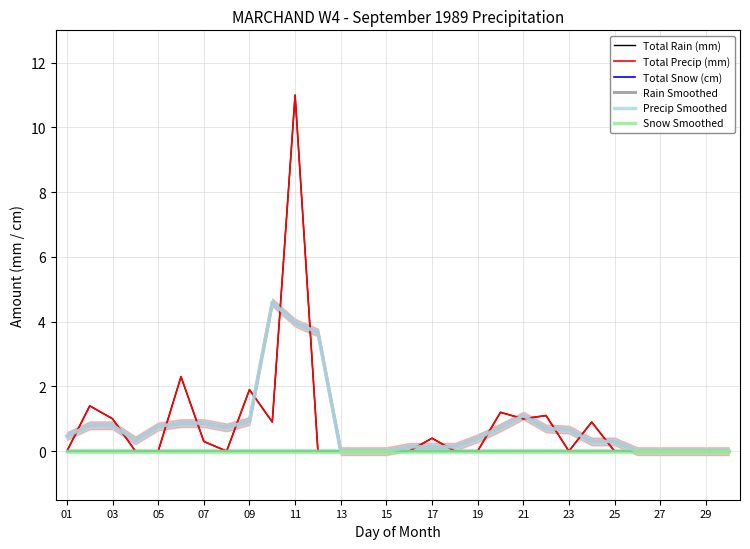

True or false: Total Rain (mm) and Precip Smoothed intersect in this chart.

True